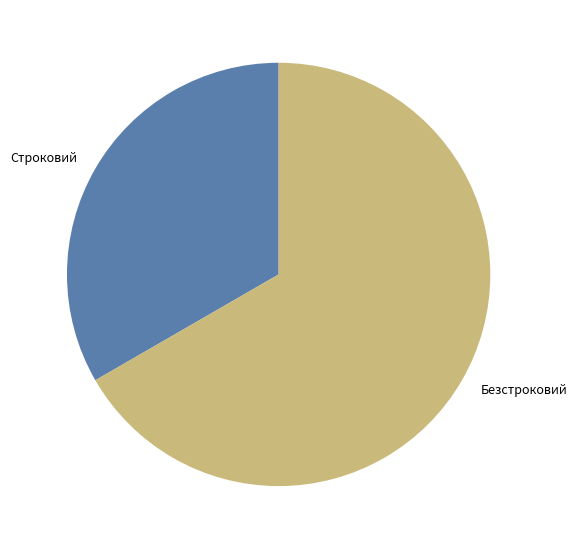

Is there any slice that represents more than half of the pie?

Yes